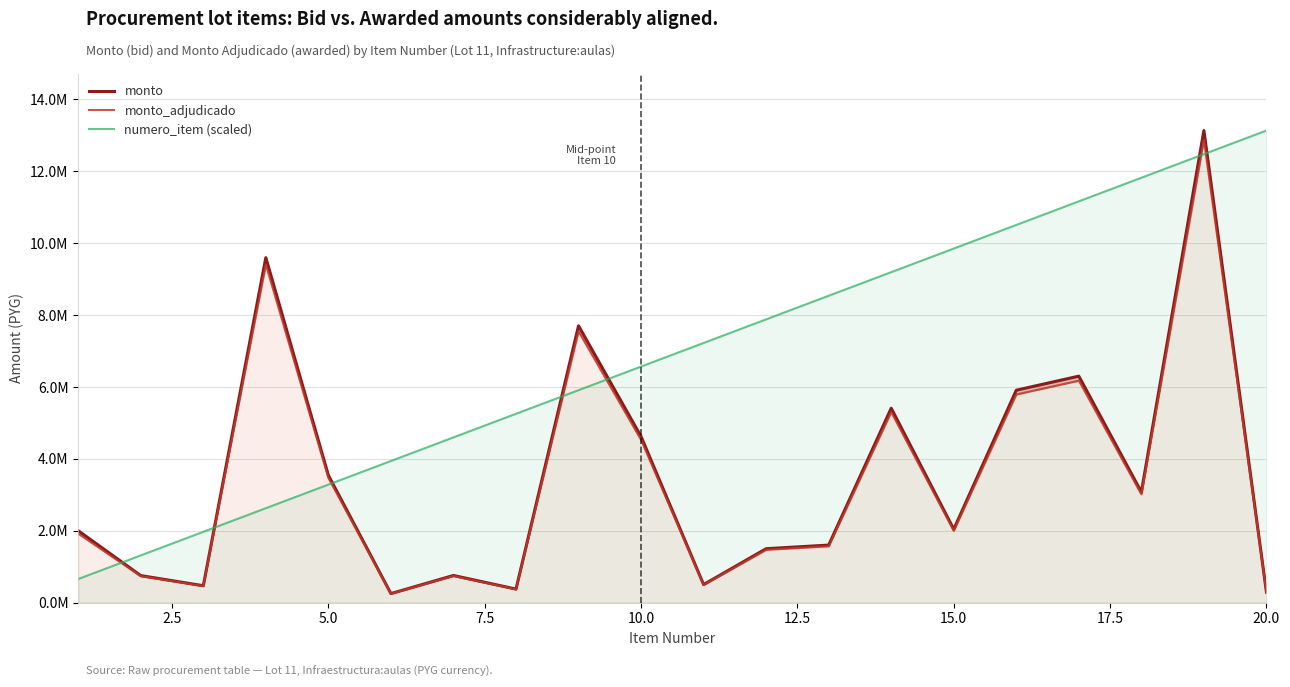

The numero_item (scaled) series shows 145884.1 at 0.0. True or false?

False